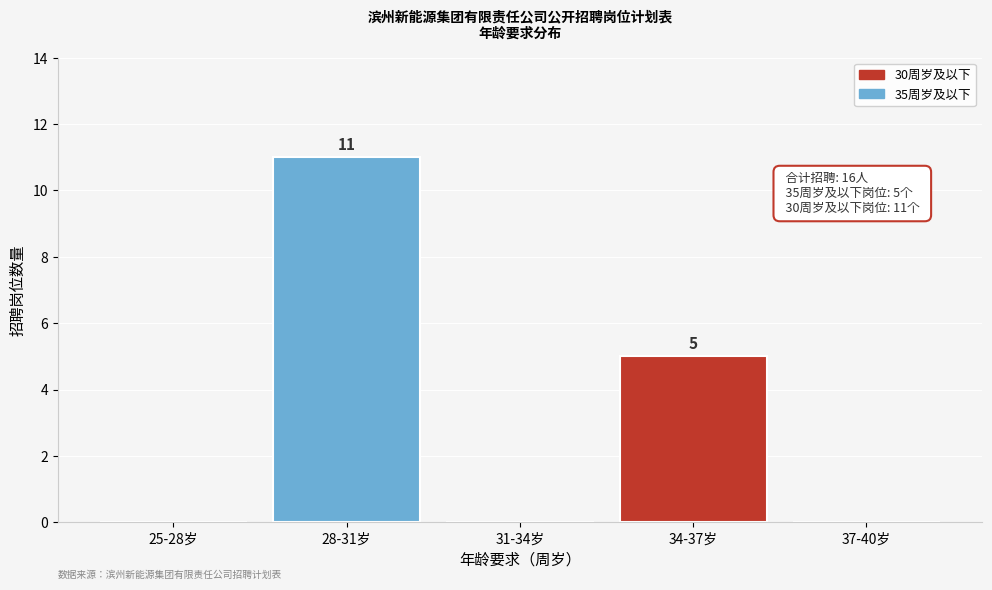

Reading left to right, what are all the values shown in this chart?

25-28岁=0	28-31岁=11	31-34岁=0	34-37岁=5	37-40岁=0